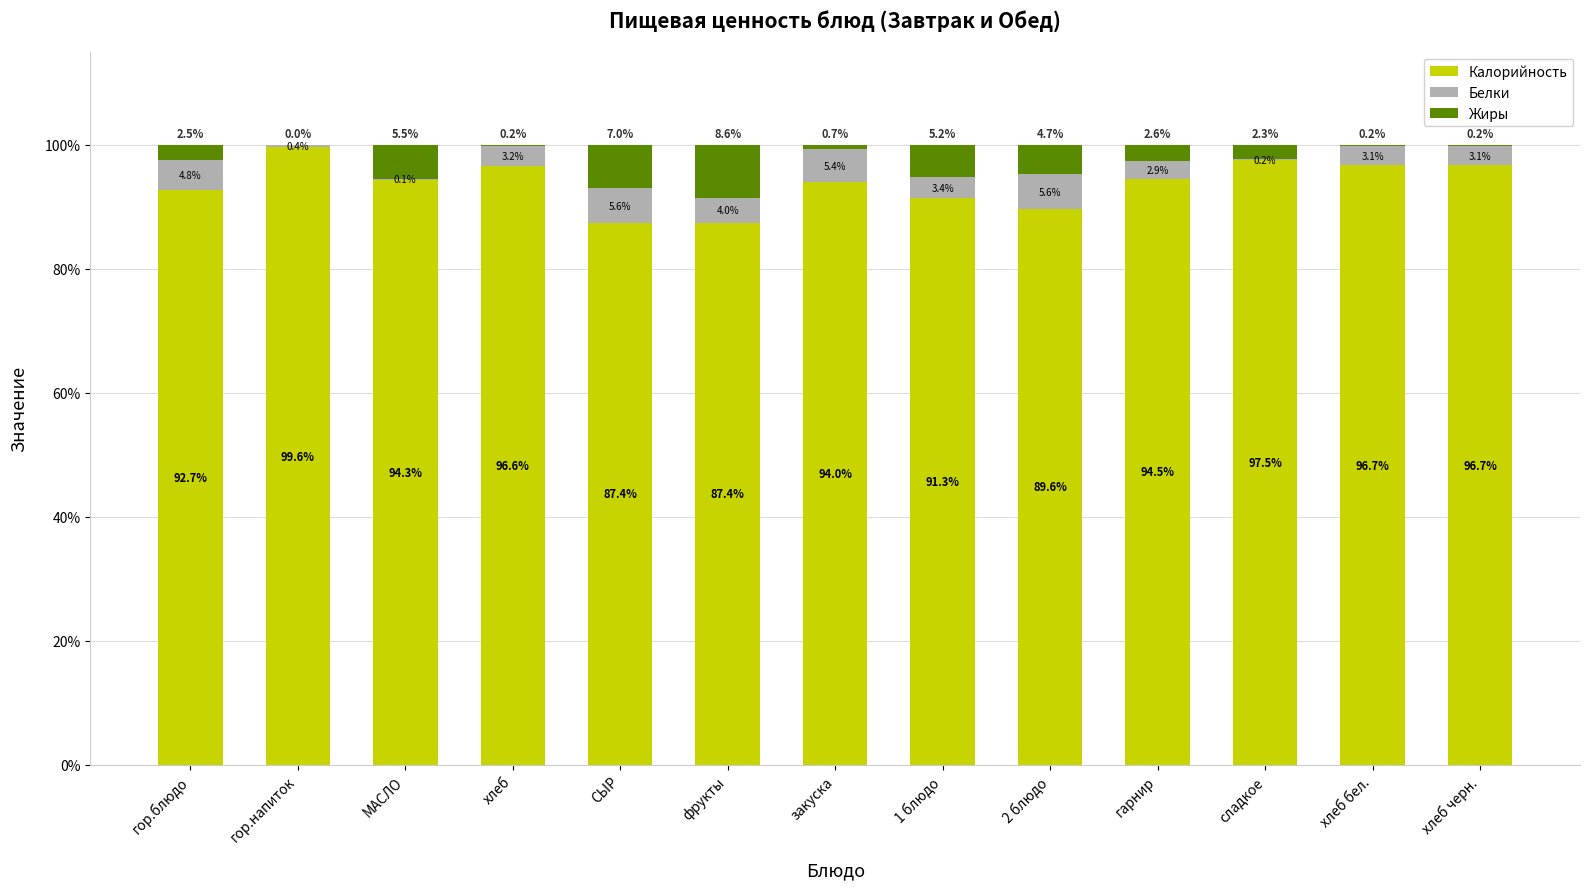

What is the maximum value for Калорийность?

99.6